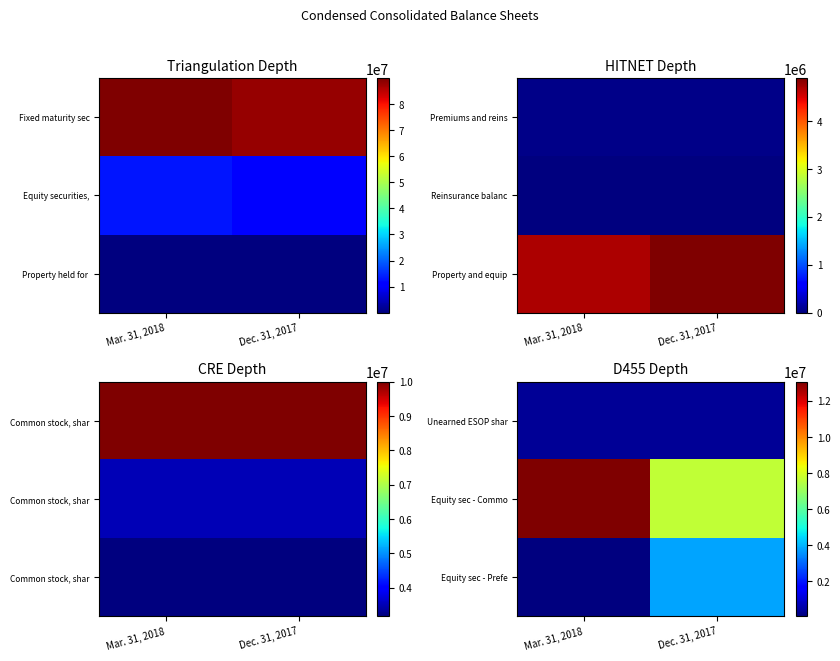

List the series in order of their peak value, lowest first.

Unearned ESOP shar, Equity sec - Prefe, Equity sec - Commo